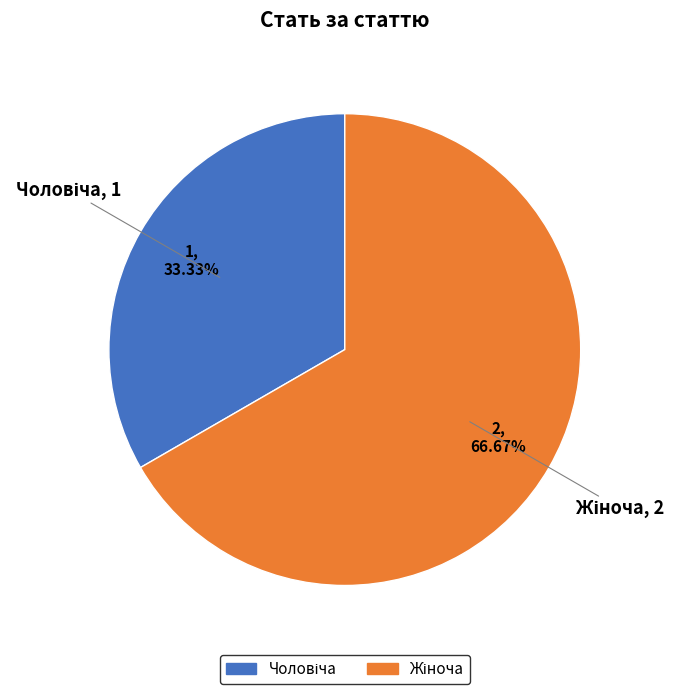

Does any single category account for the majority?

Yes